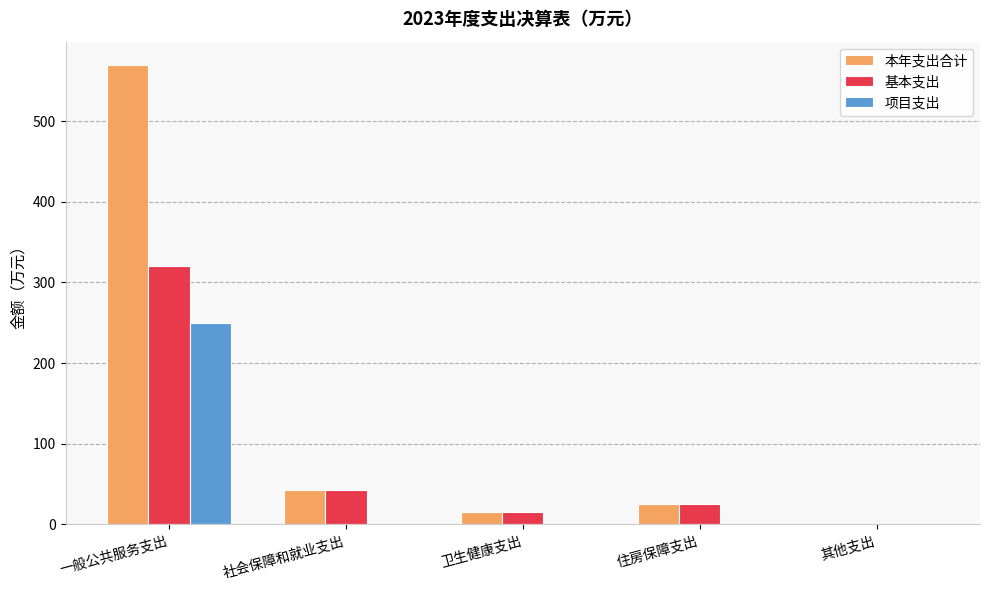

Read the 基本支出 value at 社会保障和就业支出.

42.2